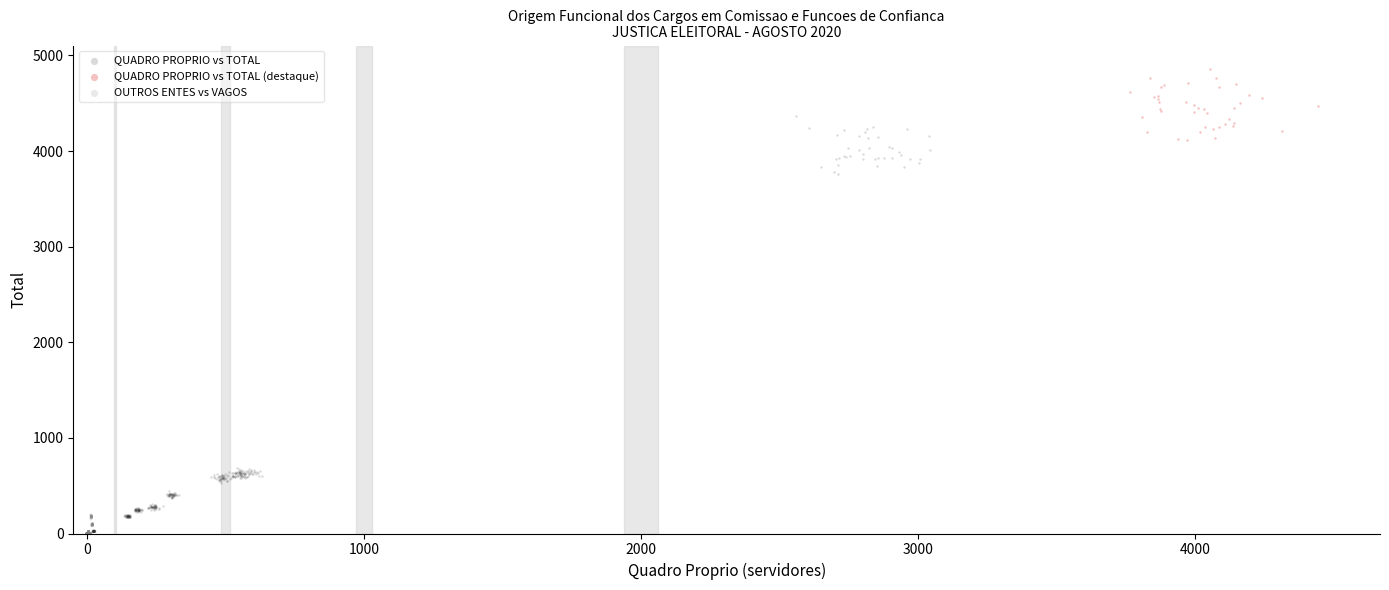

Which series has the largest Y range (max minus min)?

QUADRO PROPRIO vs TOTAL